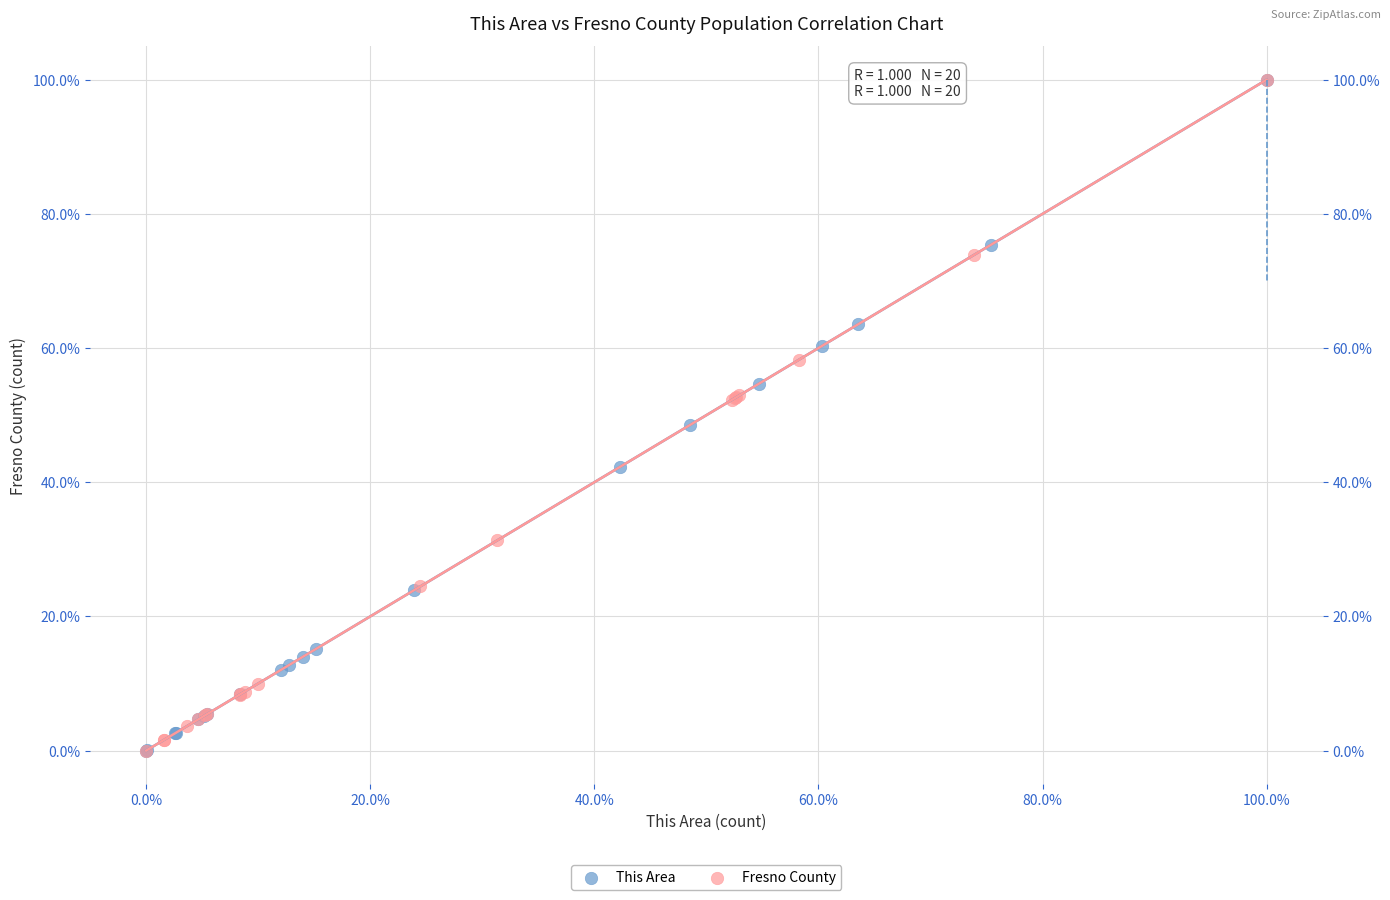

What are all the series names shown in the legend?

This Area, Fresno County